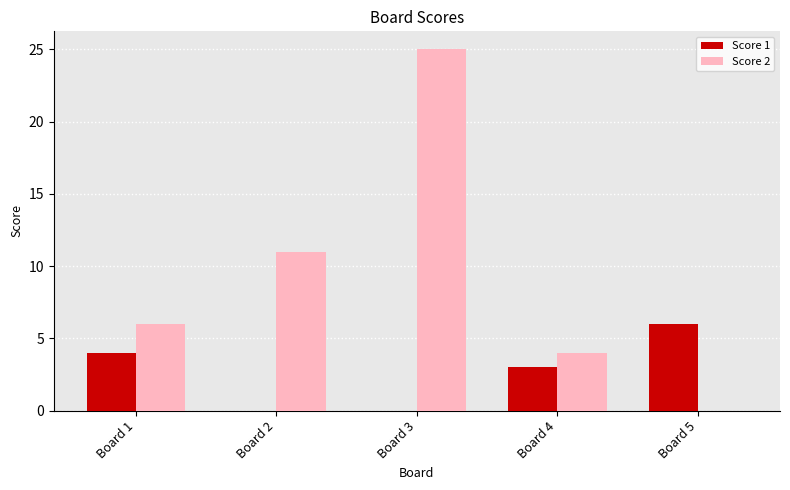

What is the greatest value displayed?

25